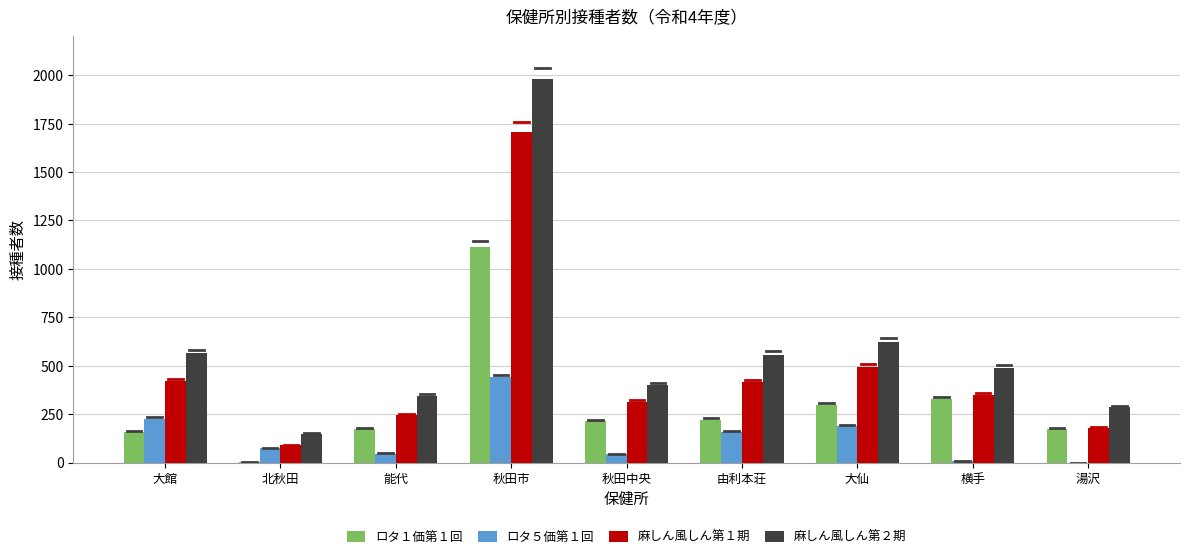

Between 能代 and 大仙, which series saw the biggest shift?

麻しん風しん第２期